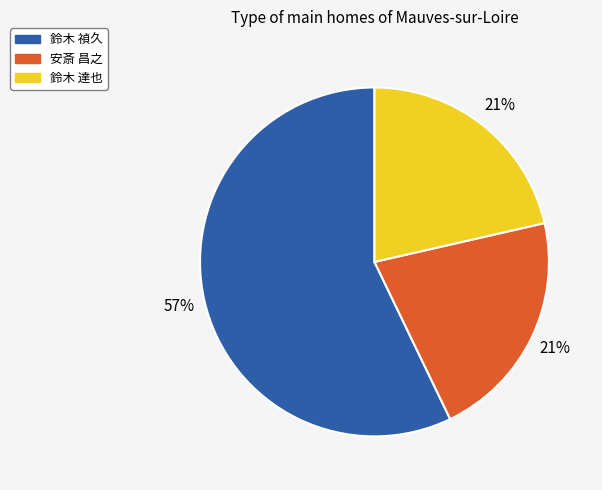

True or false: 安斎 昌之 accounts for 33% of the total.

False